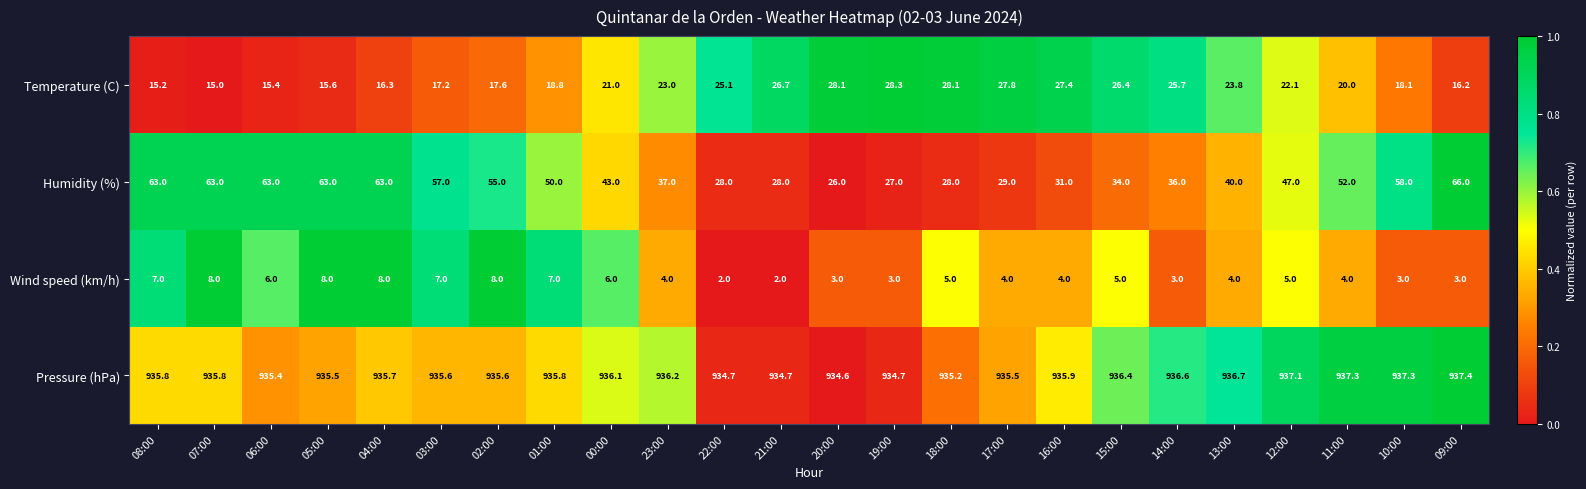

The value of Wind speed (km/h) at 08:00 is 7.0. True or false?

True